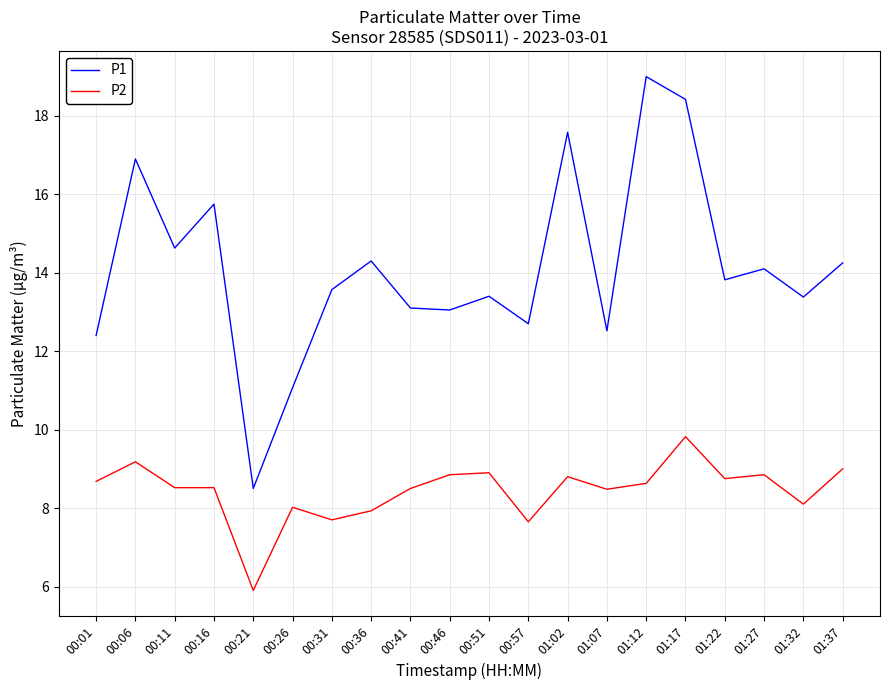

What is the difference between the highest and lowest values at 01:32?

5.3